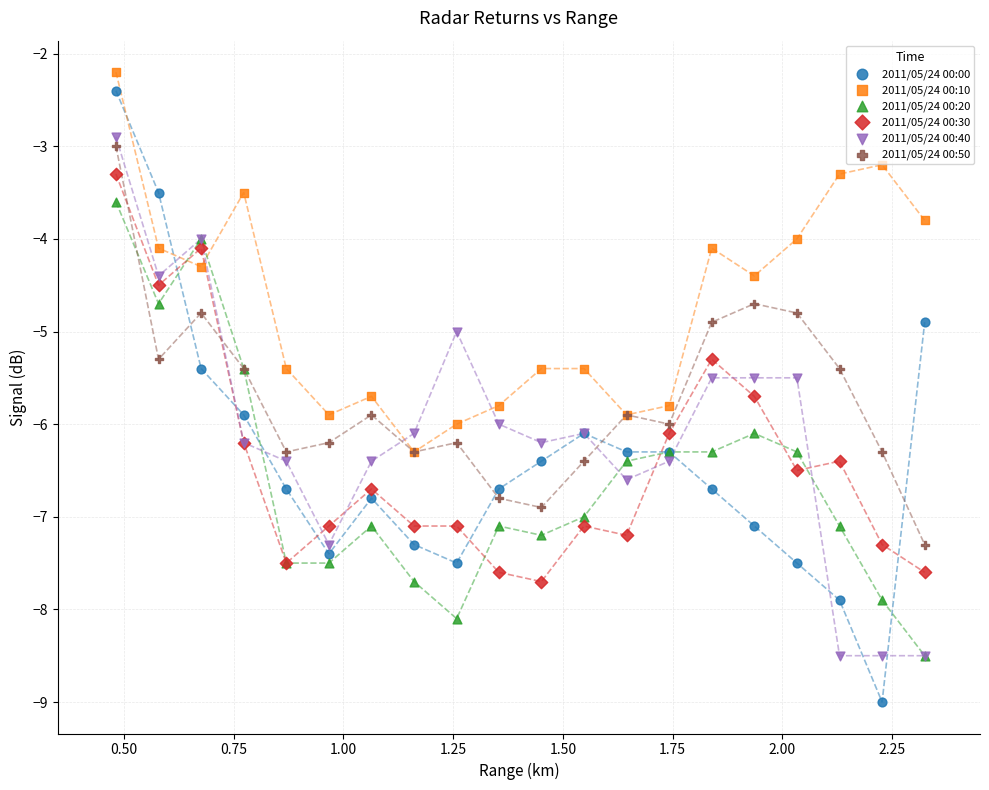

Which series contains the highest Y value?

2011/05/24 00:10